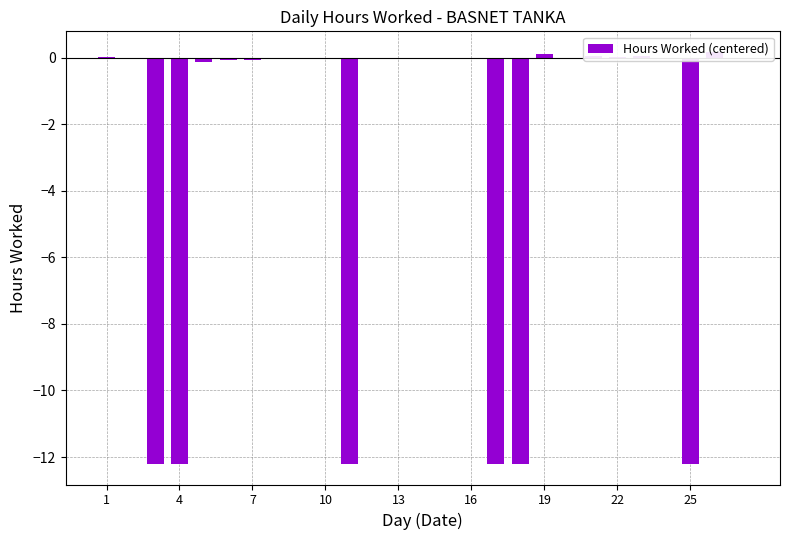

How many distinct data groups are displayed?

1